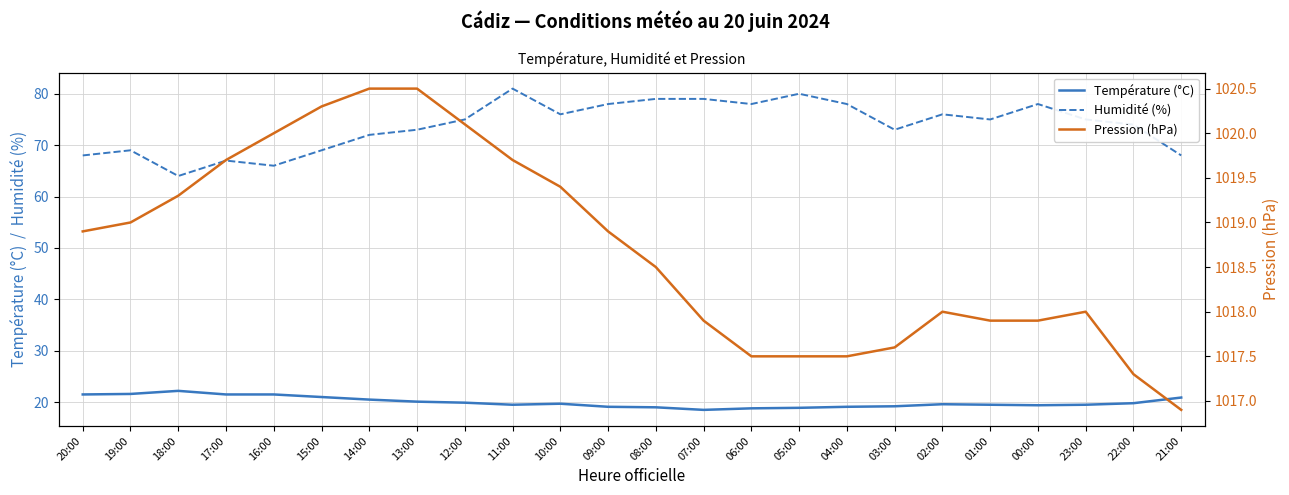

What position from the right is 17:00?

21